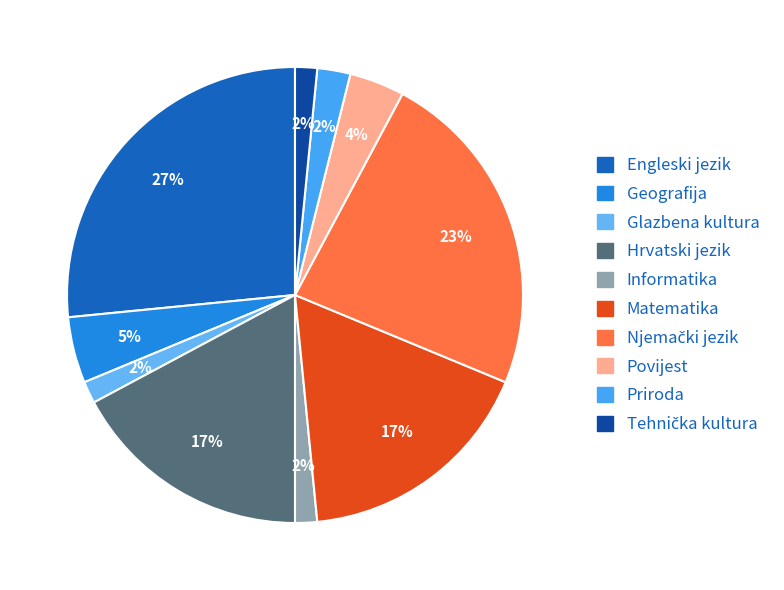

Is Informatika the majority of the pie?

No